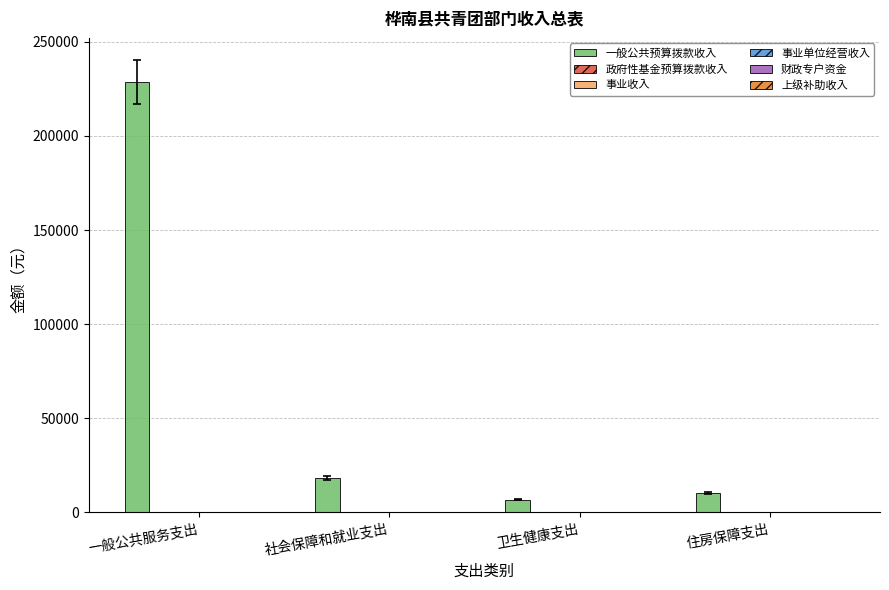

What is the minimum value shown in the chart?

6613.6